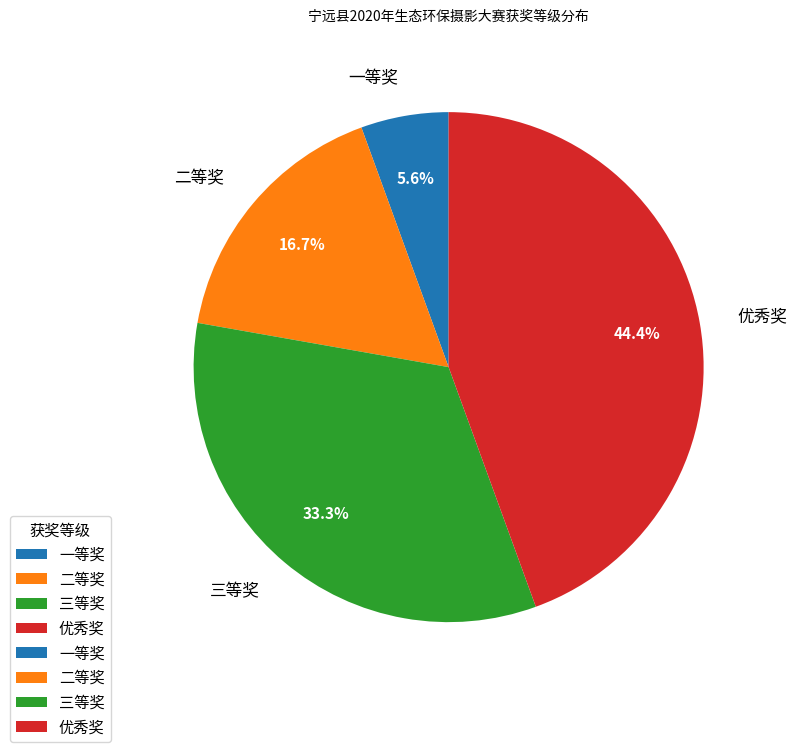

Rank the categories by value from highest to lowest.

优秀奖, 三等奖, 二等奖, 一等奖